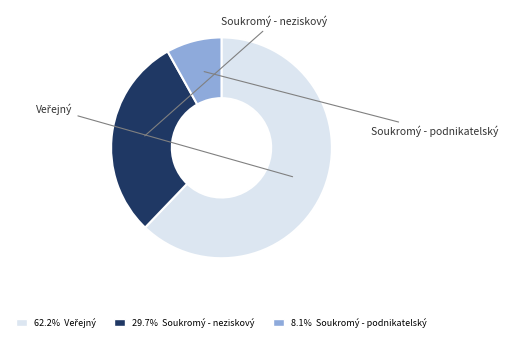

Which slice is the smallest?

Soukromý - podnikatelský